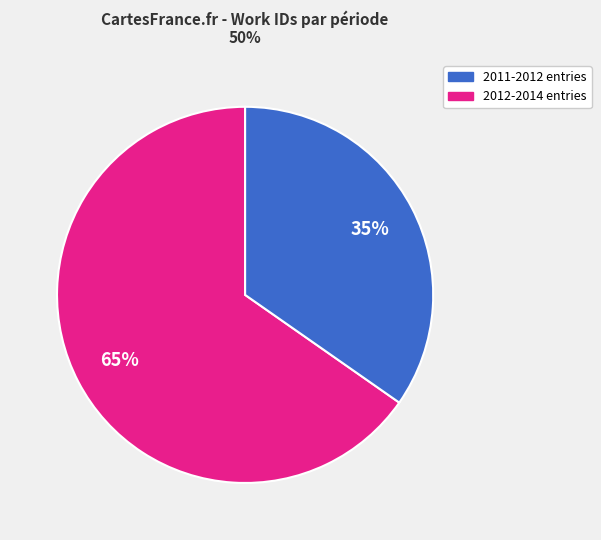

To the nearest percent, what is the average slice percentage?

50%